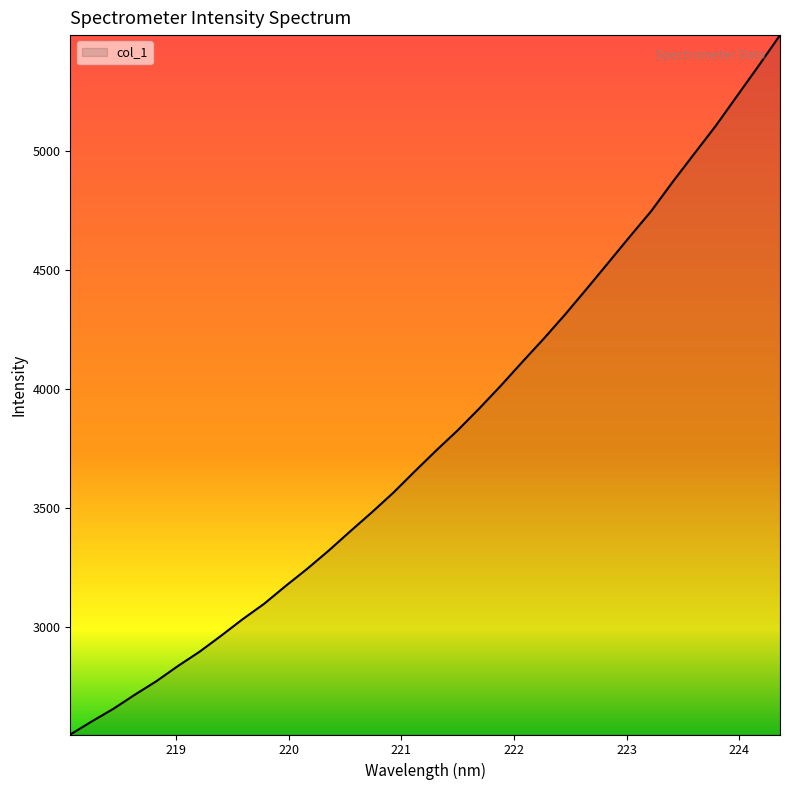

Does the chart display data point markers on the line(s)?

No